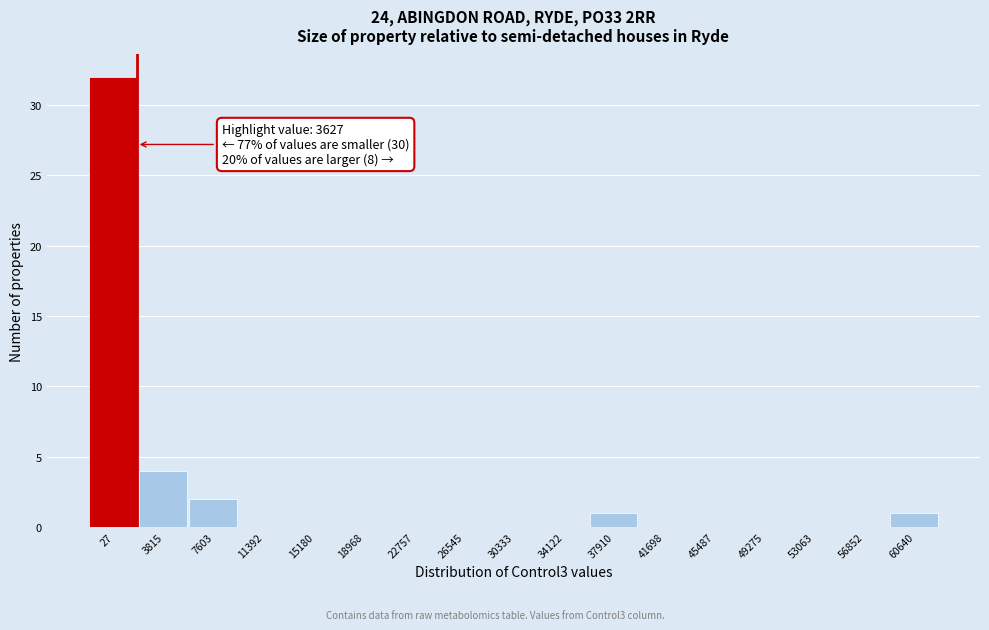

Reading left to right, list all the values displayed in this chart.

27=32	3815=4	7603=2	11392=0	15180=0	18968=0	22757=0	26545=0	30333=0	34122=0	37910=1	41698=0	45487=0	49275=0	53063=0	56852=0	60640=1